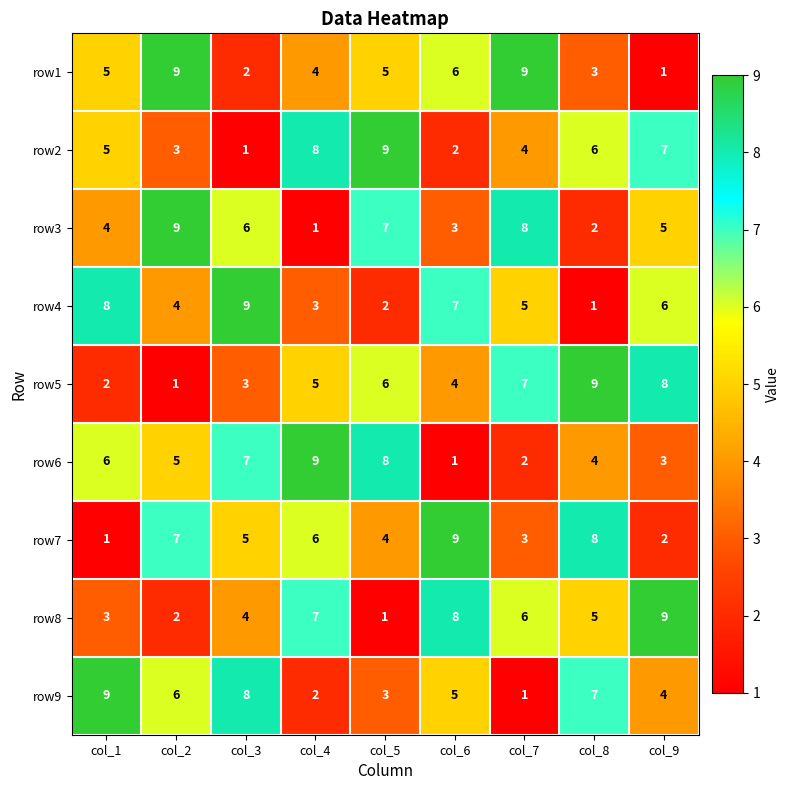

What is the approximate value of row9 at col_3?

8